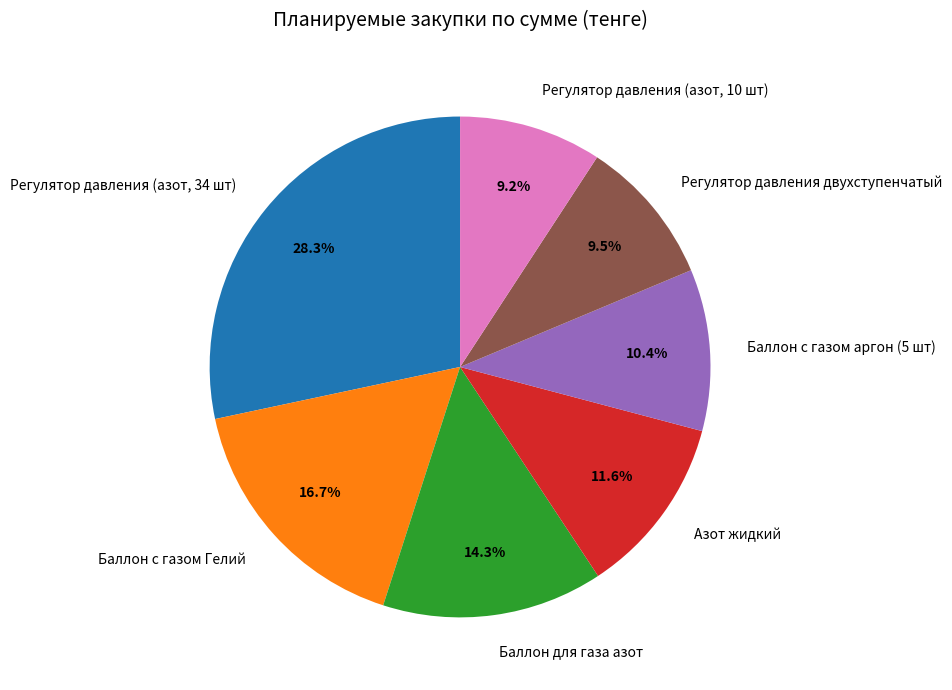

Combined, do Баллон с газом аргон (5 шт) and Регулятор давления (азот, 34 шт) account for over 50%?

No